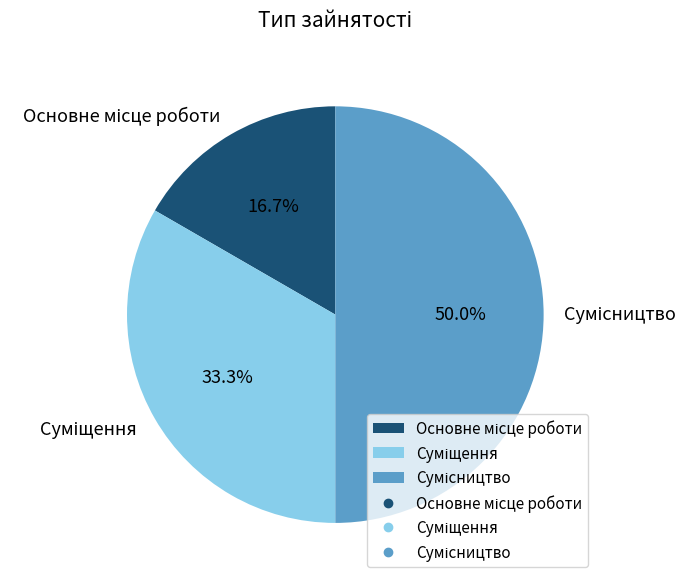

What is the total percentage of Основне місце роботи and Сумісництво?

66.7%